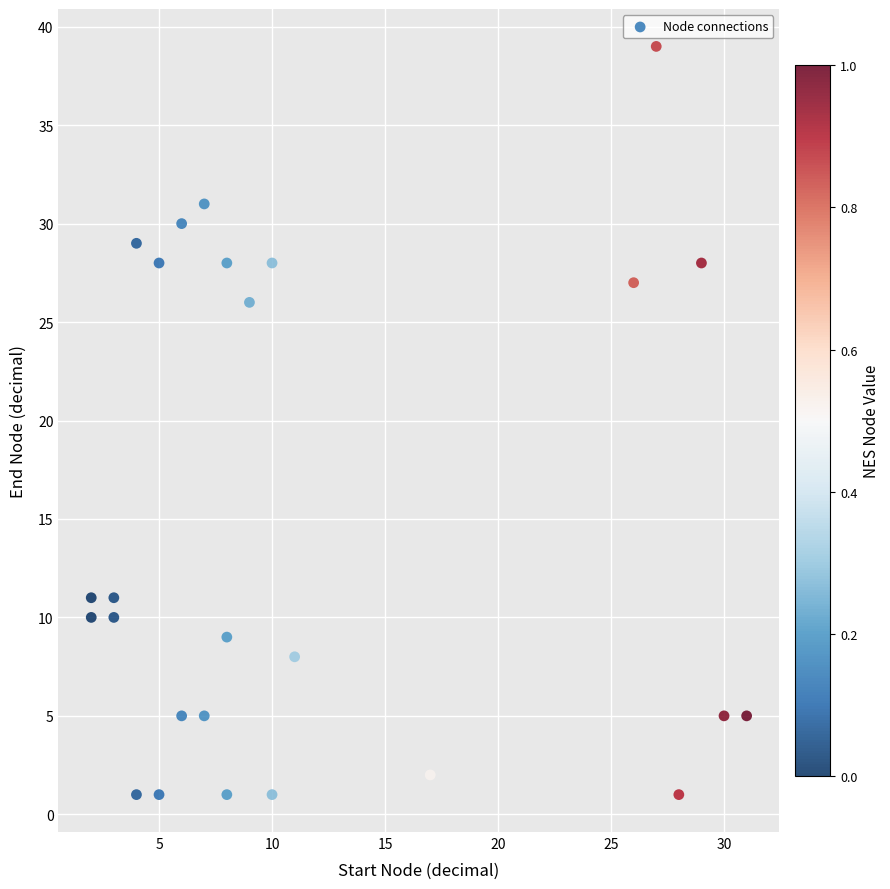

What is the range of X values (max minus min)?

29